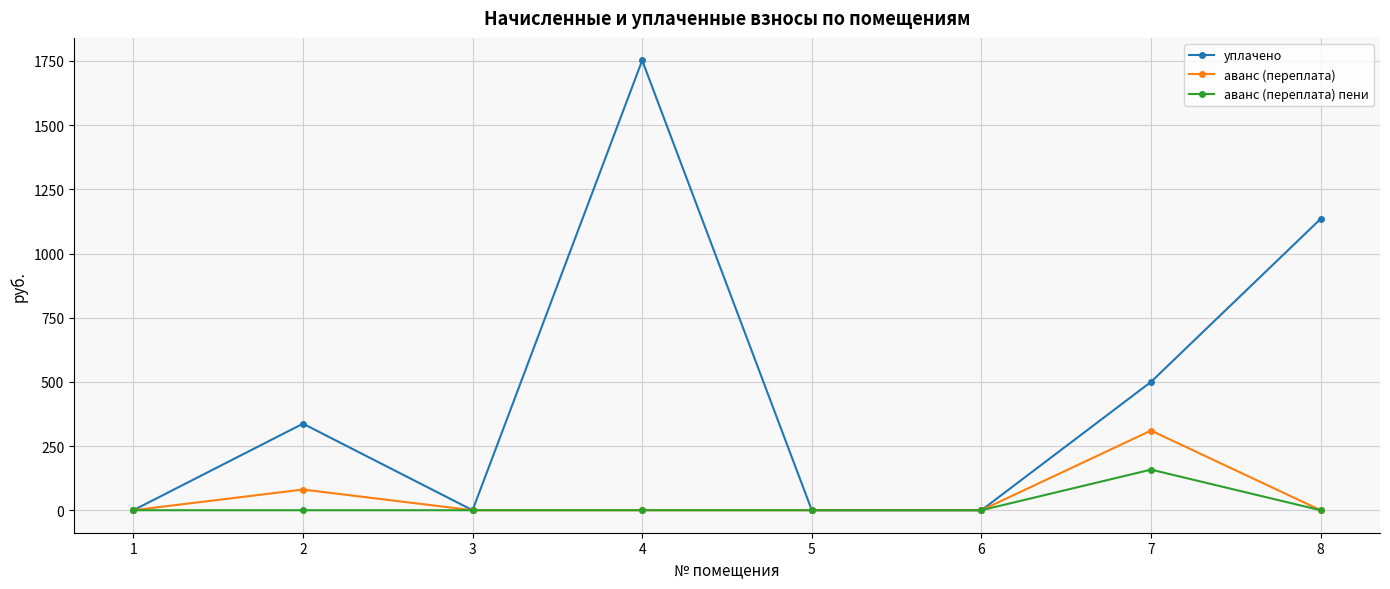

The value of аванс (переплата) пени at 8 is 104.0. True or false?

False